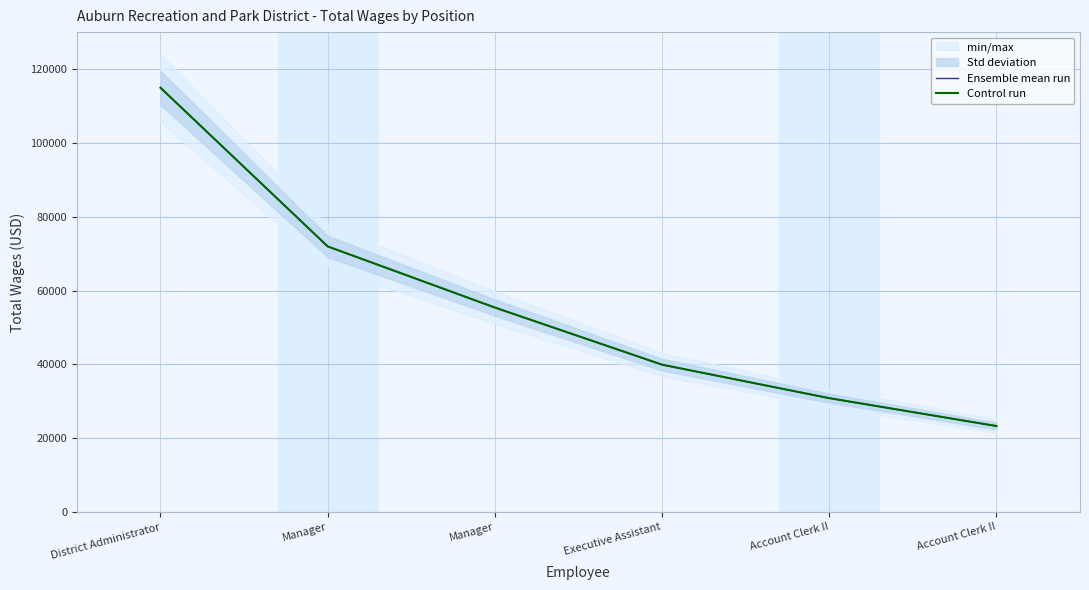

Which series has the largest range (max minus min)?

Ensemble mean run